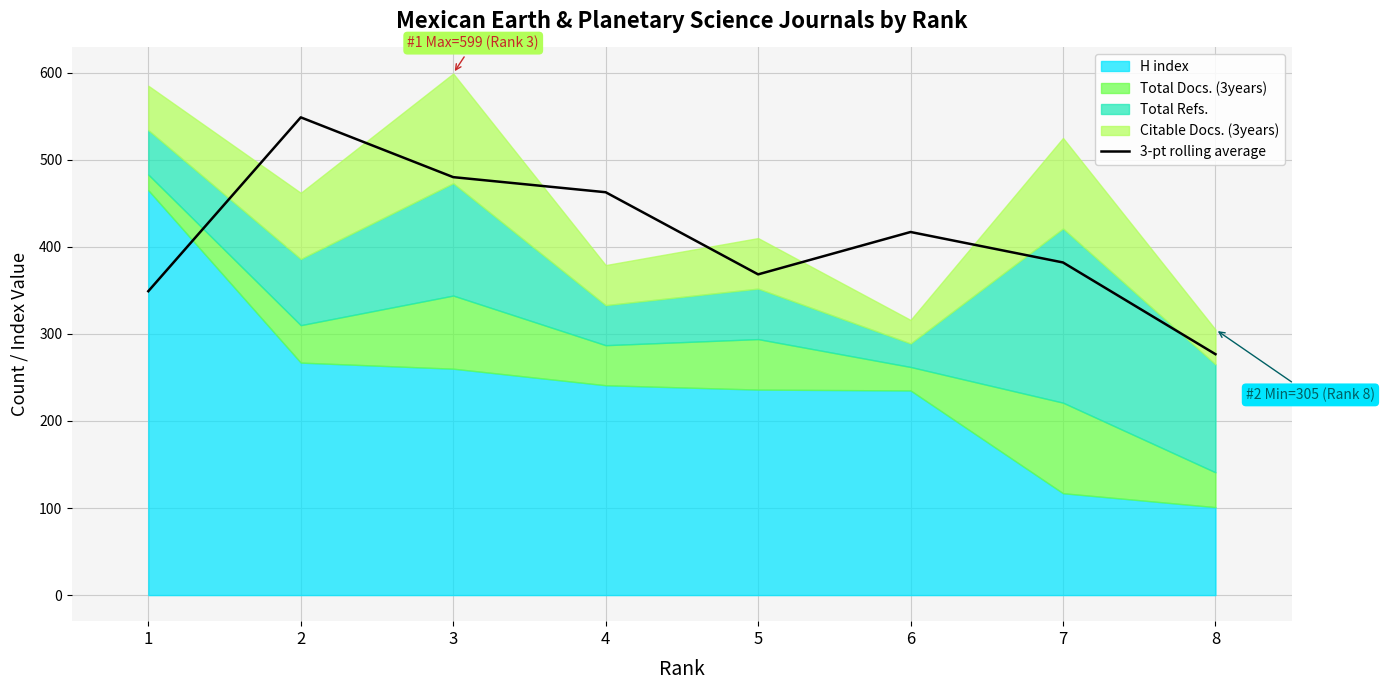

What is the lowest value of the 3-pt rolling average series?

276.7